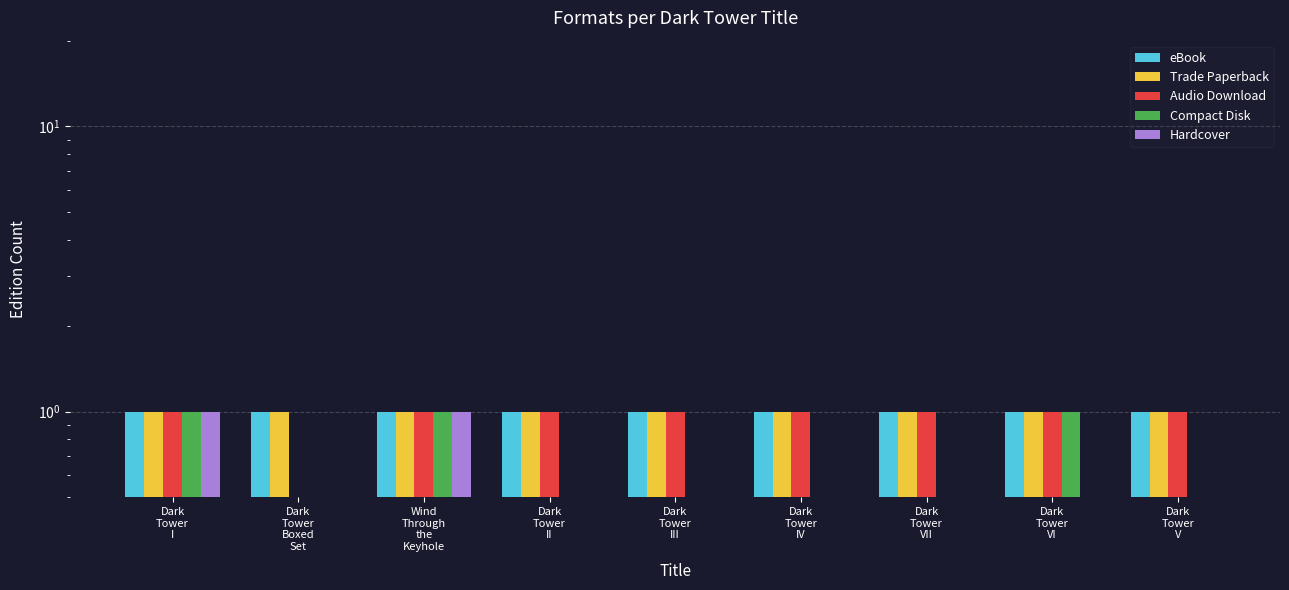

How many bars are there in total?

45